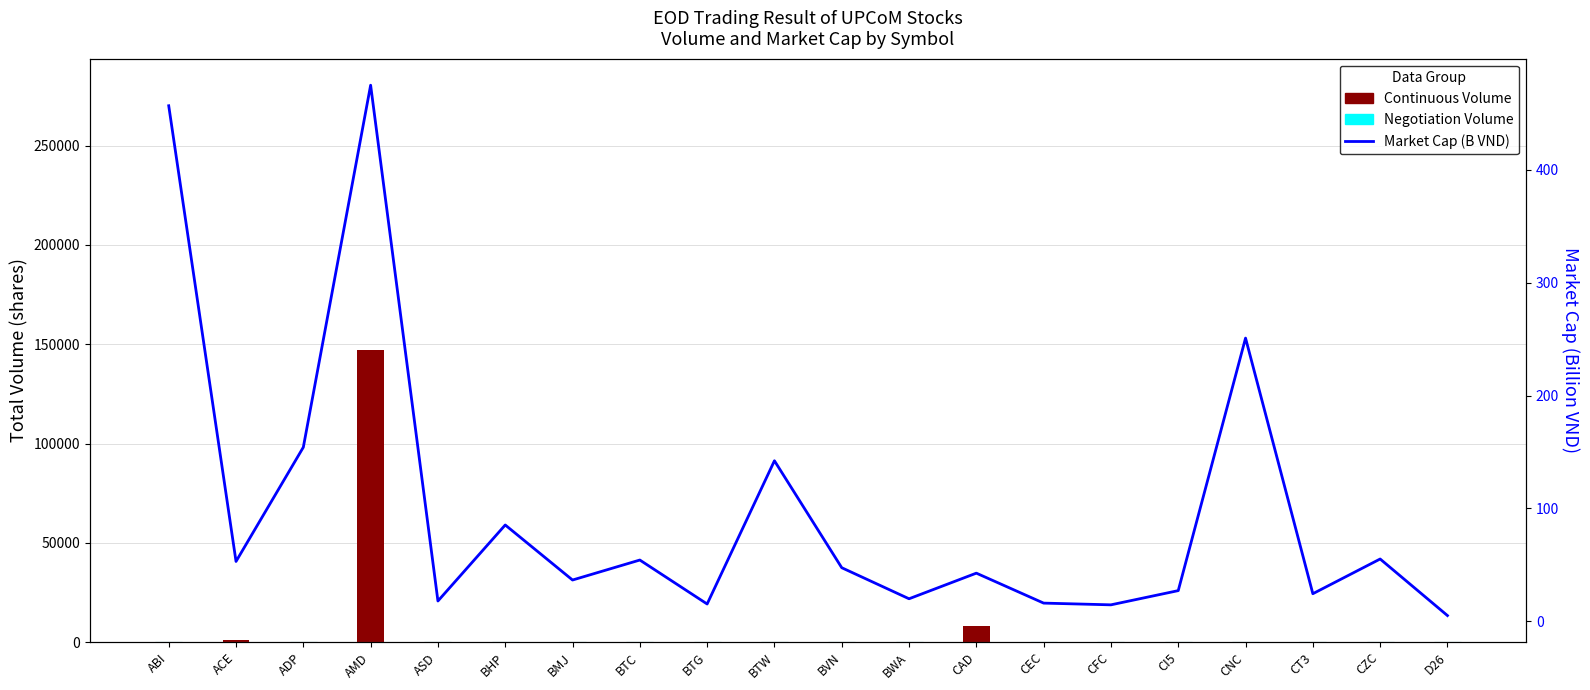

What is the spread (max minus min) of values at D26?

5.1